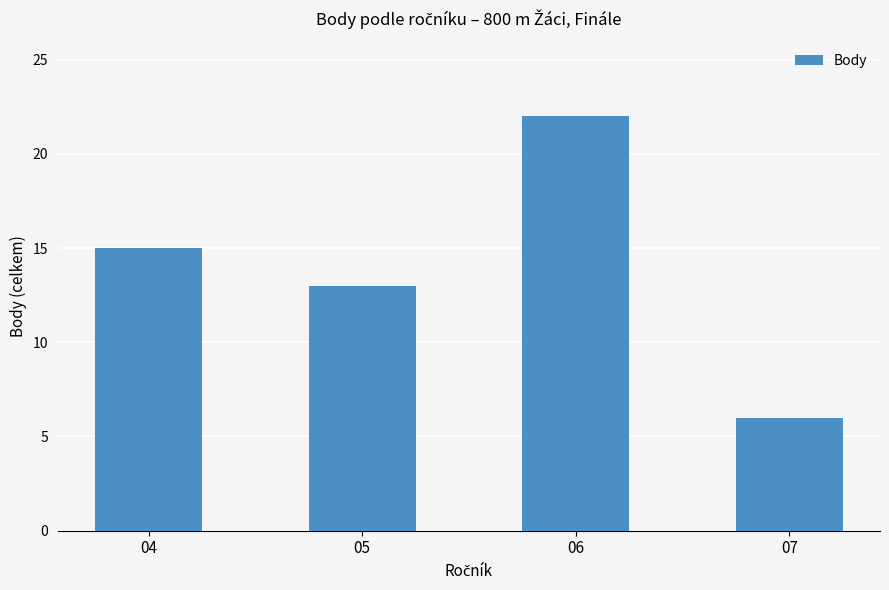

Reading left to right, what are all the values shown in this chart?

04=15	05=13	06=22	07=6